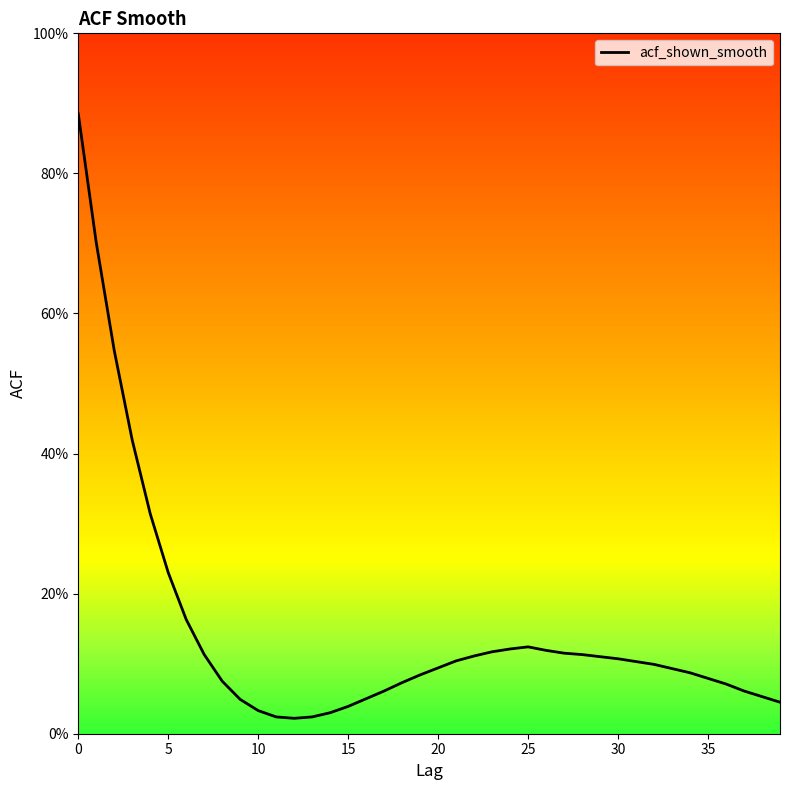

Is this an area chart (filled region under the line)?

Yes